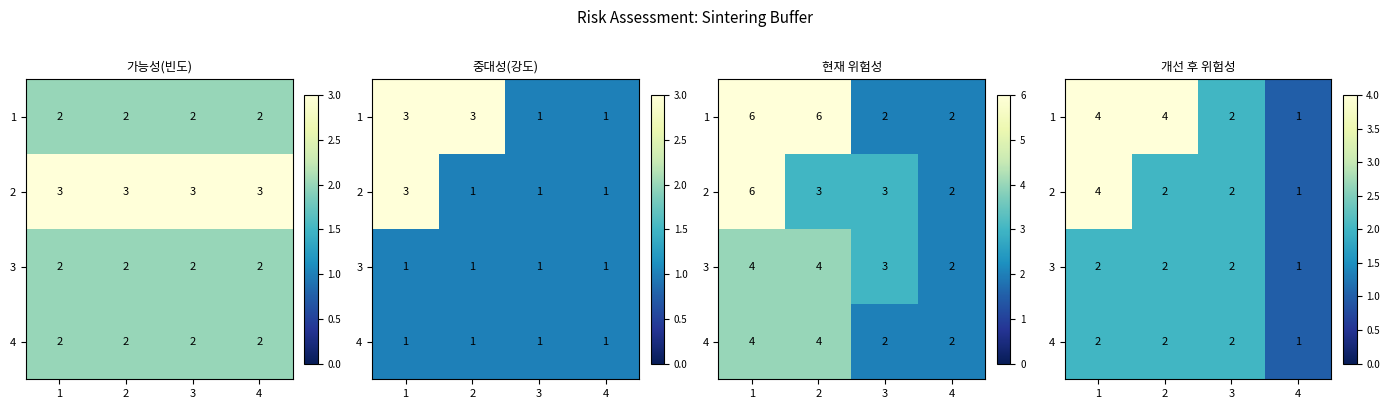

What is the difference between the highest and lowest values at 2?

2